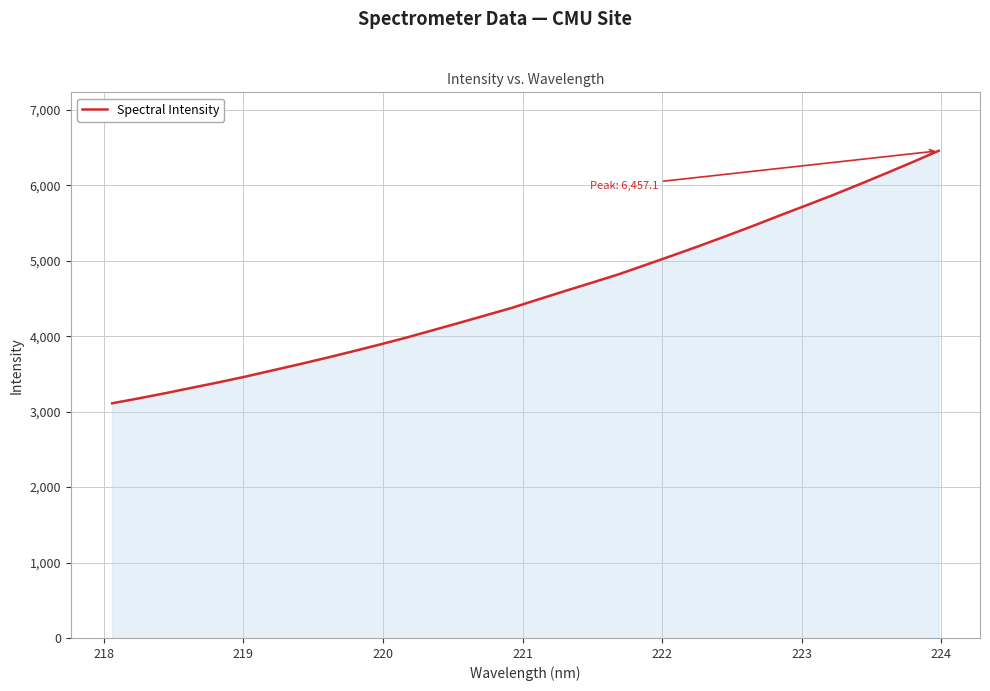

What is the smallest value displayed?

3110.4